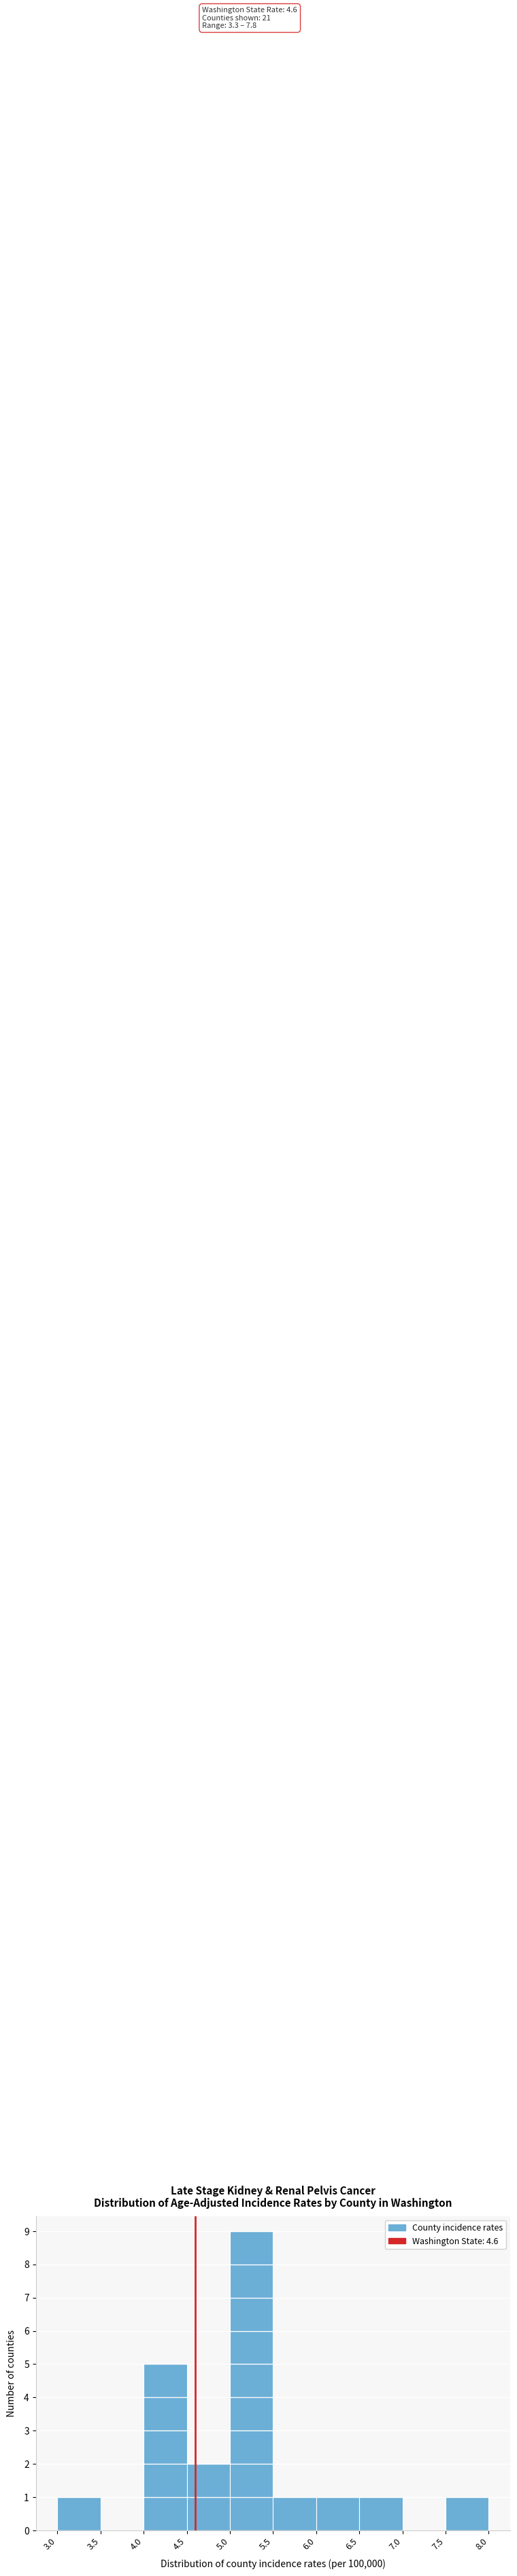

Which range on the x-axis has the tallest bar?

5.0 to 5.5